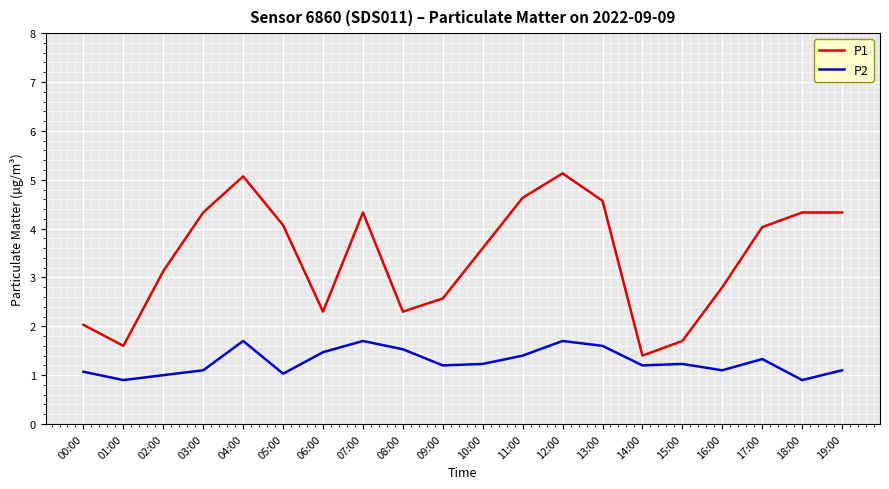

In P2, how many points are higher than both neighbors (excluding endpoints)?

5